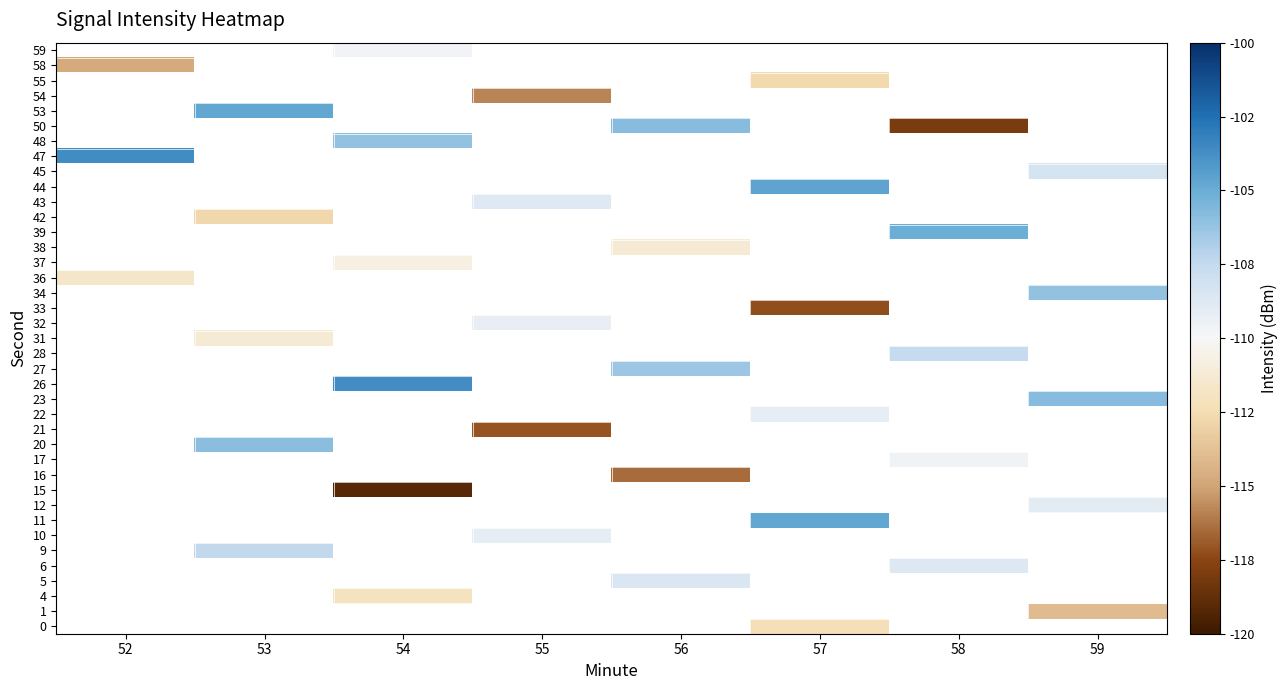

Which category has the lowest value across all series?

54